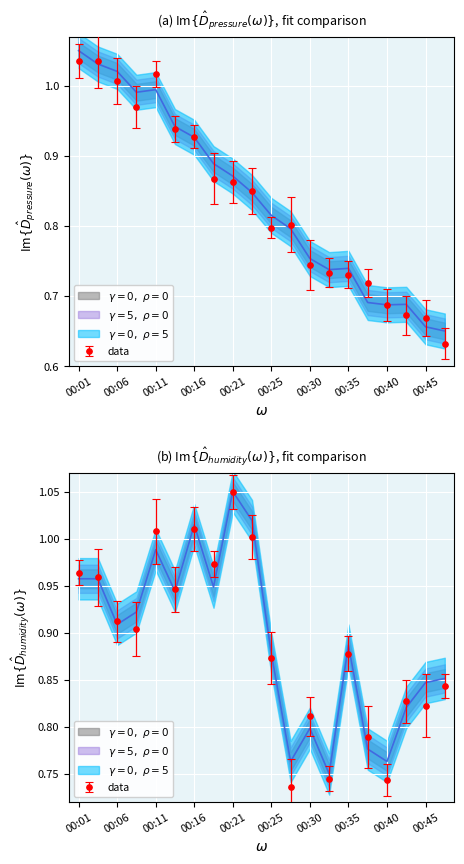

After their last crossing, which series has the higher values: humidity or pressure?

humidity